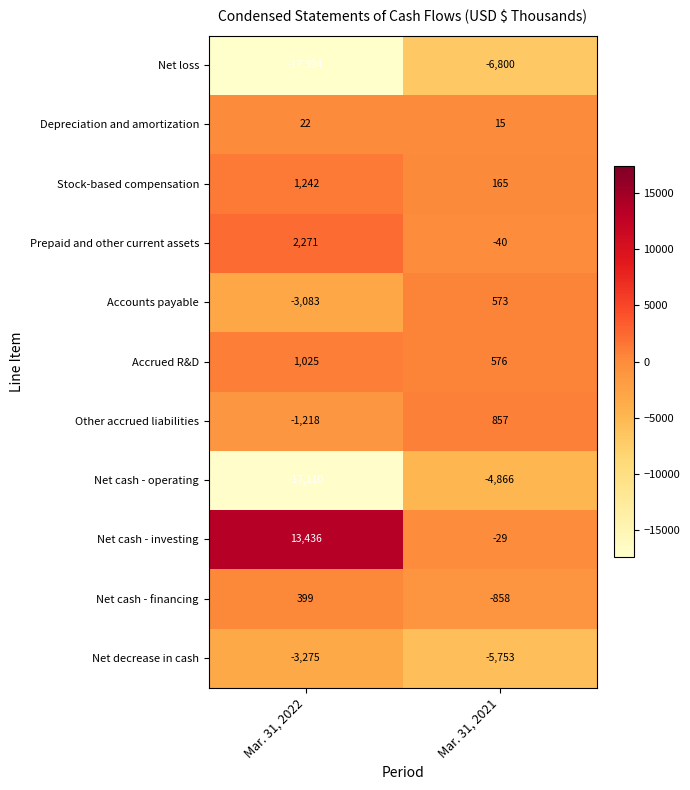

Reading left to right, extract all data points from this chart.

Net loss: Mar. 31, 2022=-17394	Mar. 31, 2021=-6800
Depreciation and amortization: Mar. 31, 2022=22	Mar. 31, 2021=15
Stock-based compensation: Mar. 31, 2022=1242	Mar. 31, 2021=165
Prepaid and other current assets: Mar. 31, 2022=2271	Mar. 31, 2021=-40
Accounts payable: Mar. 31, 2022=-3083	Mar. 31, 2021=573
Accrued R&D: Mar. 31, 2022=1025	Mar. 31, 2021=576
Other accrued liabilities: Mar. 31, 2022=-1218	Mar. 31, 2021=857
Net cash - operating: Mar. 31, 2022=-17110	Mar. 31, 2021=-4866
Net cash - investing: Mar. 31, 2022=13436	Mar. 31, 2021=-29
Net cash - financing: Mar. 31, 2022=399	Mar. 31, 2021=-858
Net decrease in cash: Mar. 31, 2022=-3275	Mar. 31, 2021=-5753